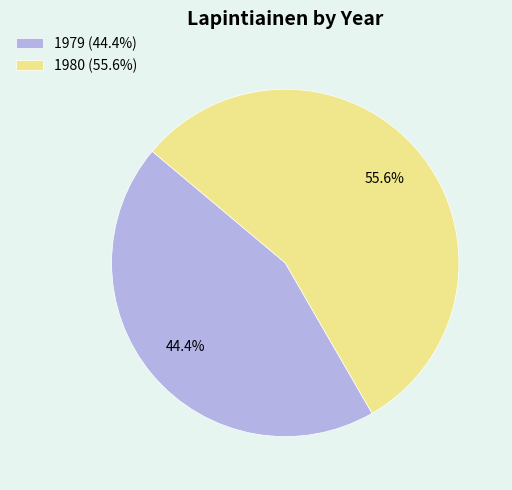

What is the total percentage of 1980 and 1979?

100.0%